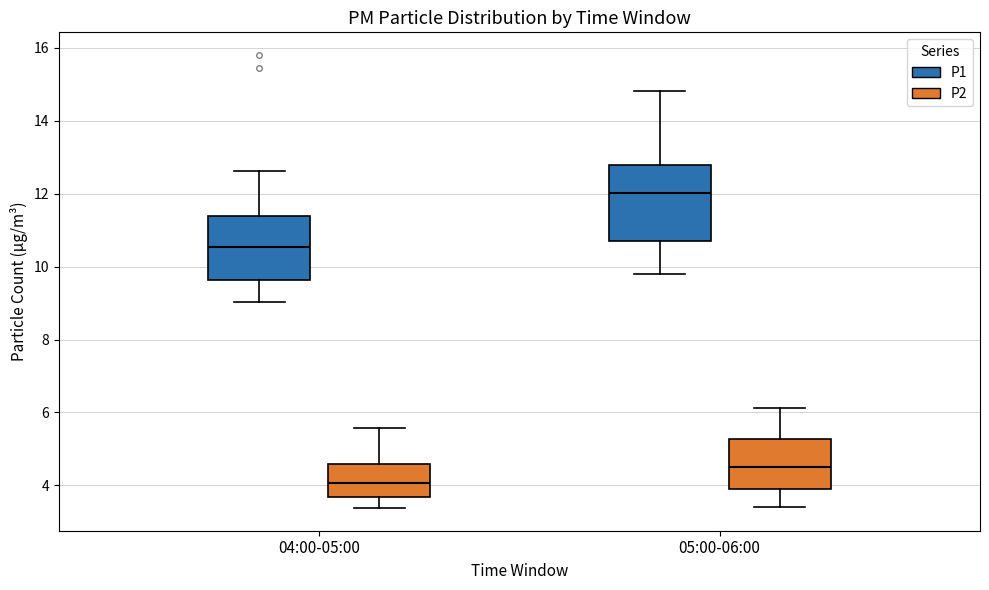

Reading left to right, transcribe this box plot: for each box, give where its median line is, the range the box spans, and where its two whiskers end, as read against the y-axis. The values are not printed on the chart, so give them approximately, as read against the axis.

04:00-05:00 (P1): median 10.6, box 9.6 to 11.4, whiskers 9.0 to 12.6
04:00-05:00 (P2): median 4.0, box 3.6 to 4.6, whiskers 3.4 to 5.6
05:00-06:00 (P1): median 12.0, box 10.8 to 12.8, whiskers 9.8 to 14.8
05:00-06:00 (P2): median 4.6, box 4.0 to 5.2, whiskers 3.4 to 6.2